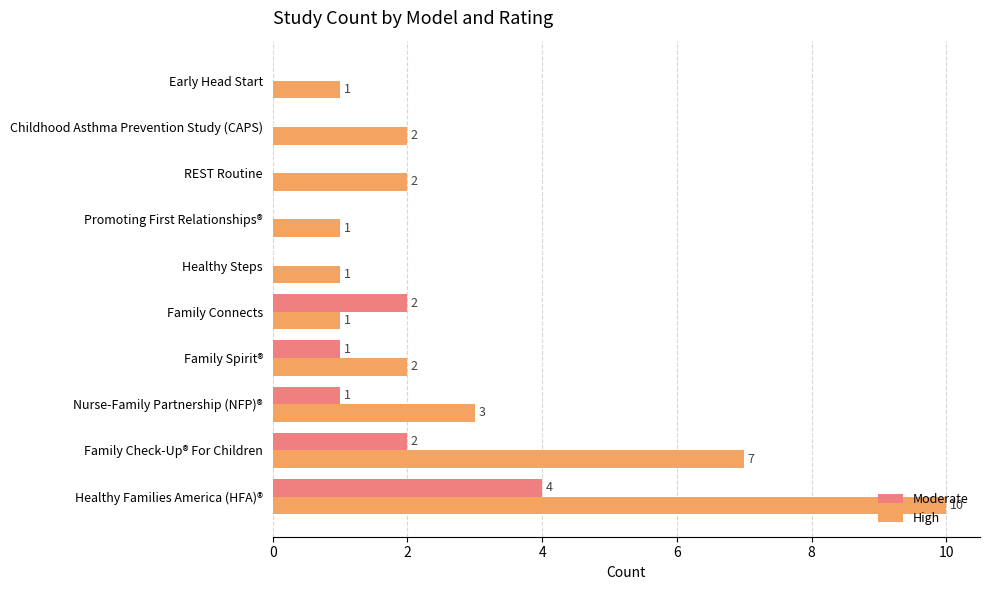

Between Childhood Asthma Prevention Study (CAPS) and Early Head Start, which series saw the biggest shift?

High